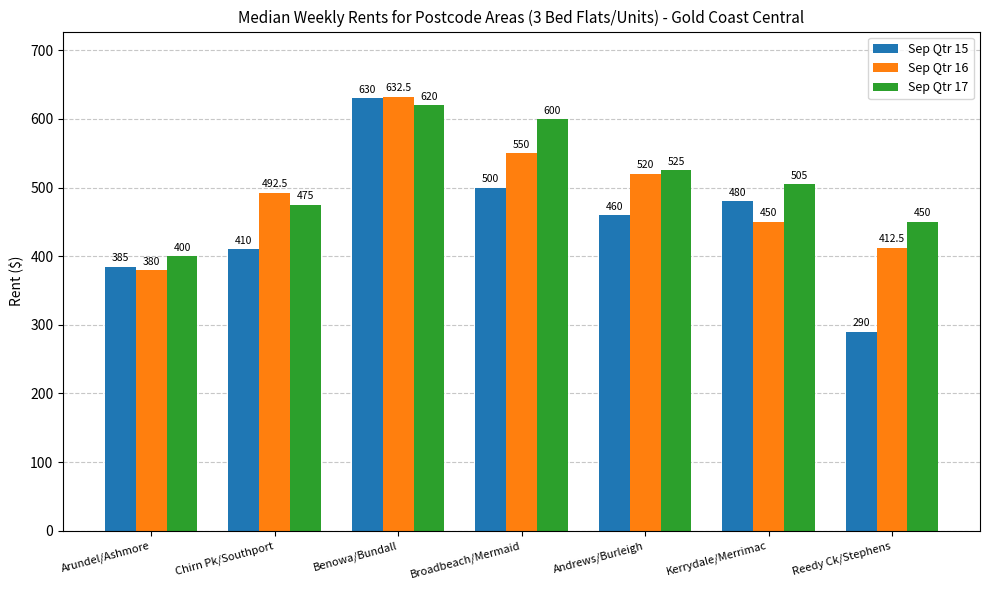

How many values in the Sep Qtr 17 series are below 505?

3